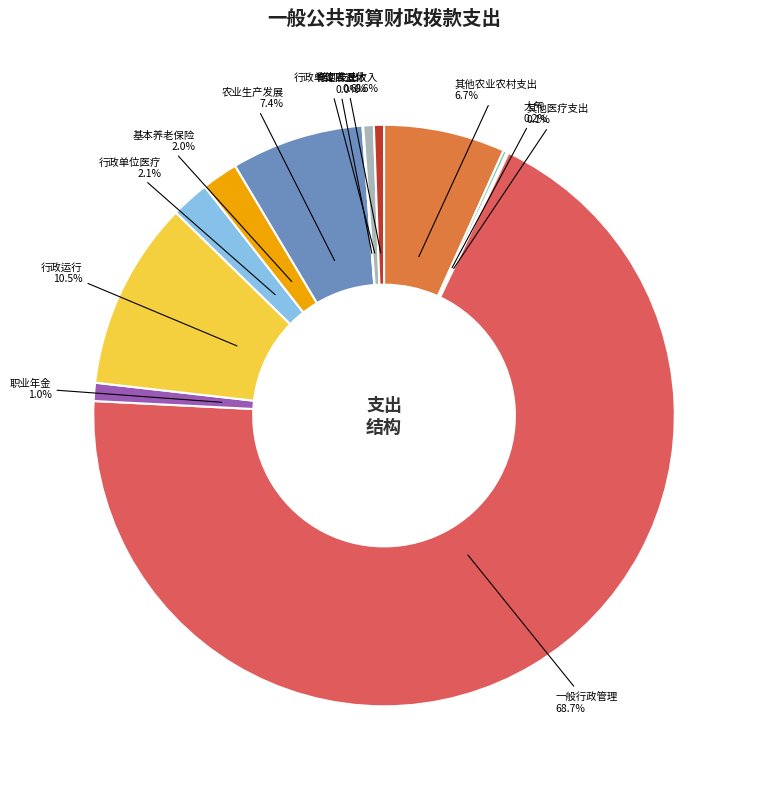

What is the largest slice in the pie chart?

一般行政管理